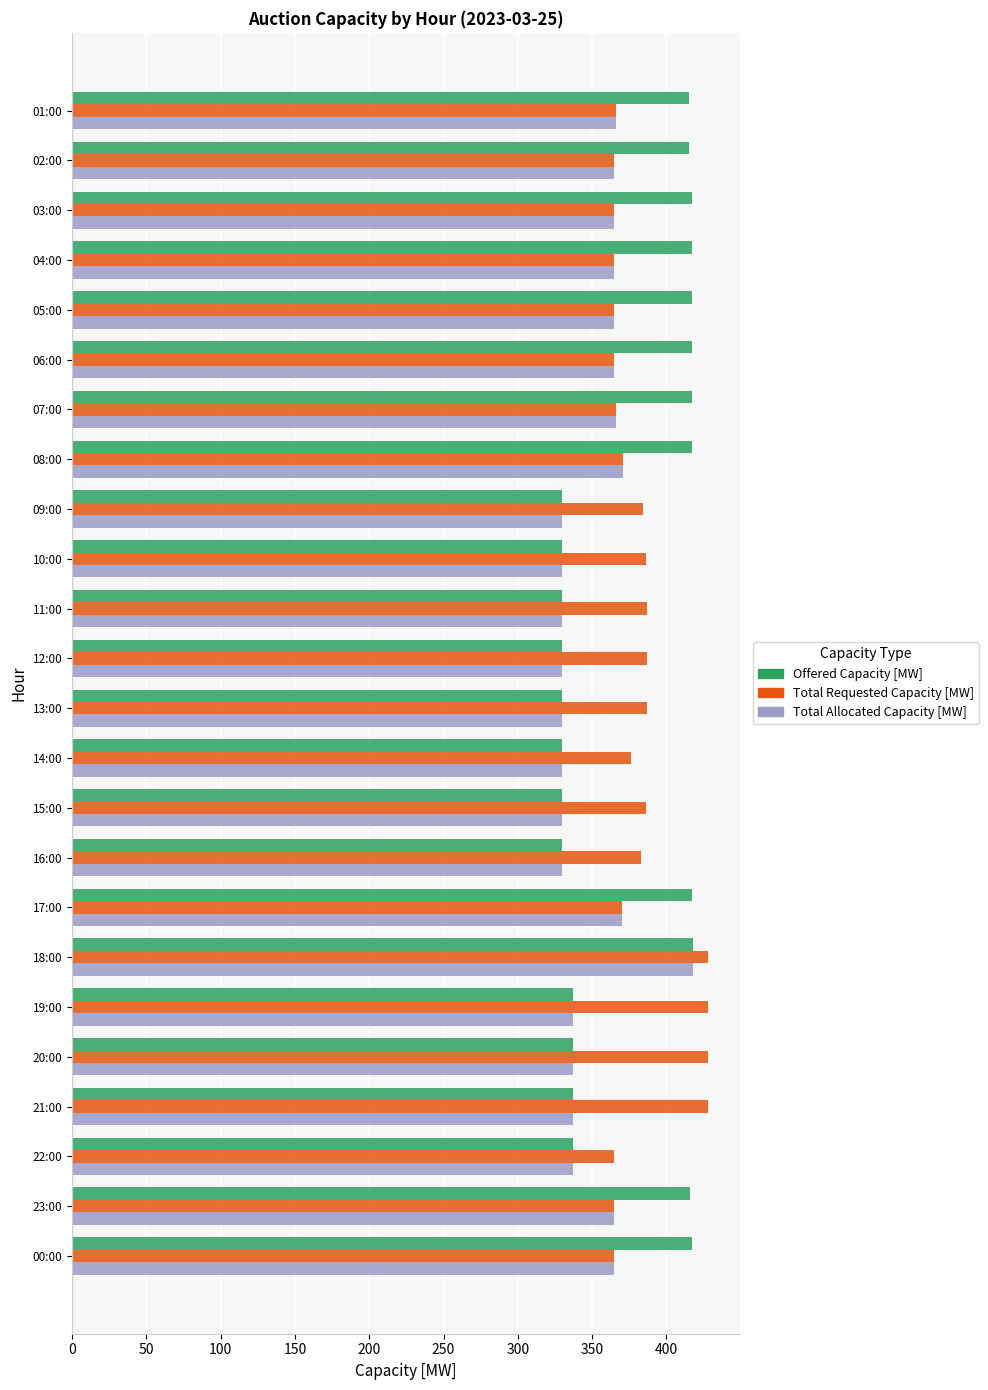

What is the maximum value for Offered Capacity [MW]?

418